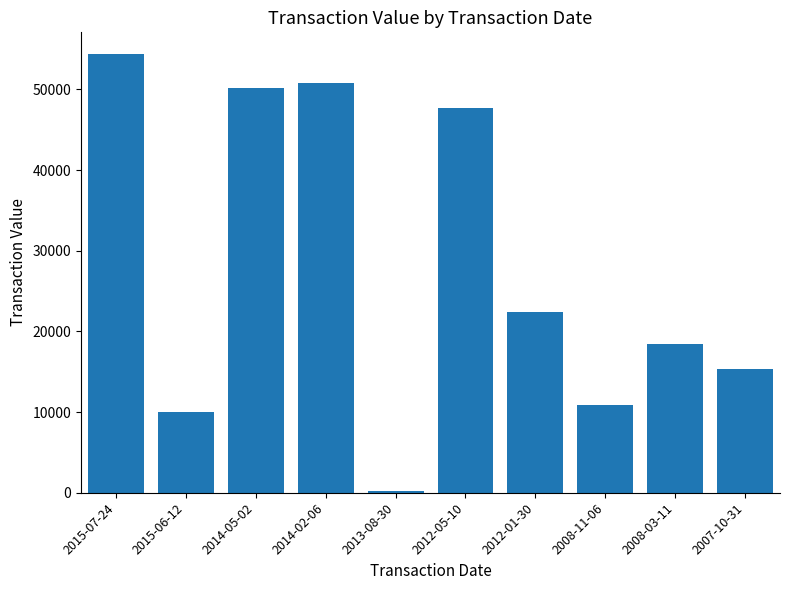

At which category does the chart reach its peak across all series?

2015-07-24